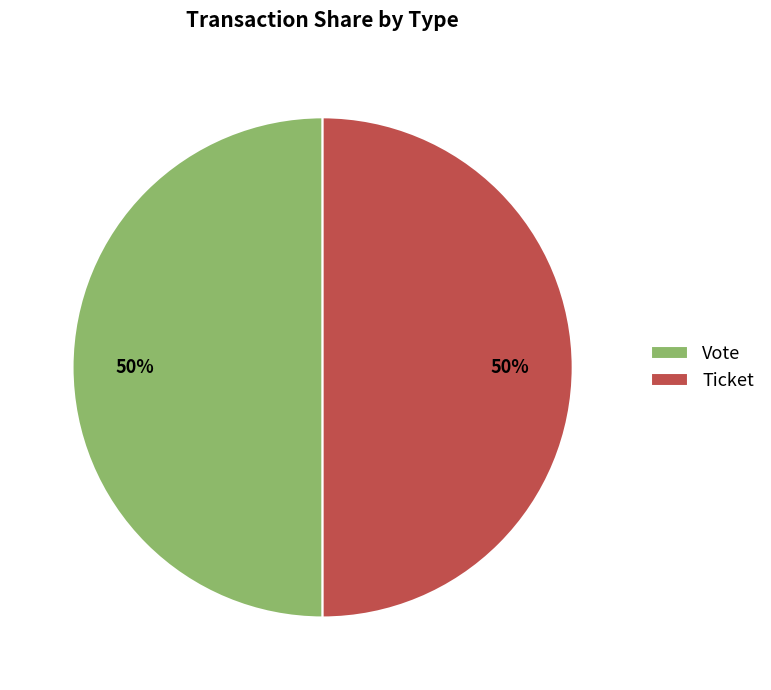

Do Vote and Ticket together represent more than half of the pie?

Yes